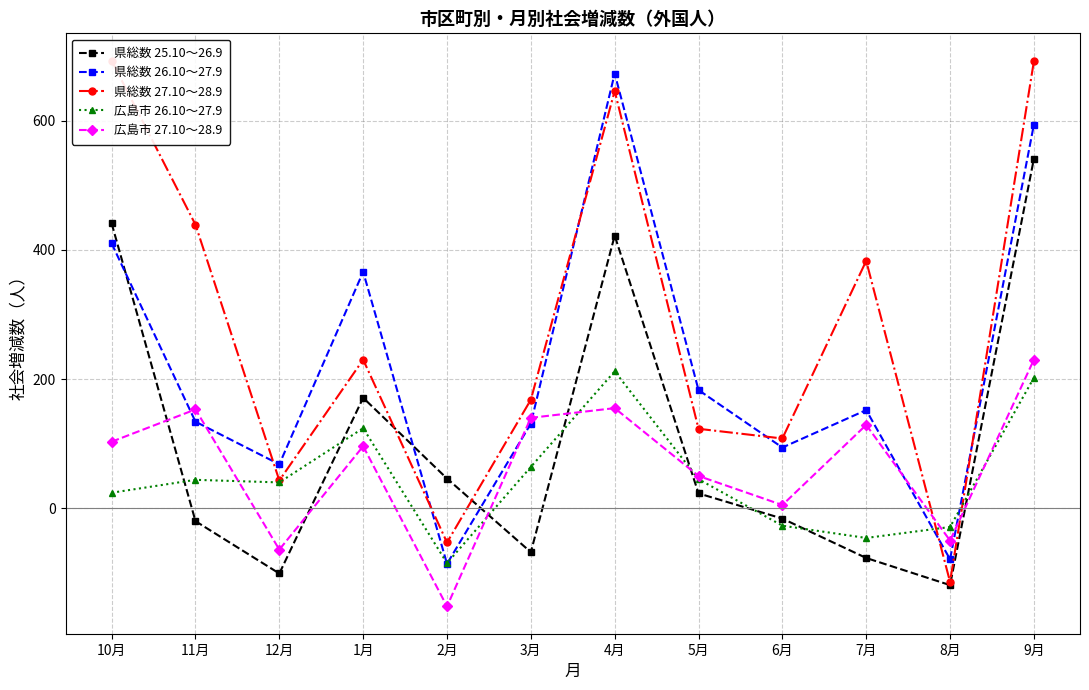

In 県総数 27.10～28.9, how many points are lower than both neighbors (excluding endpoints)?

4